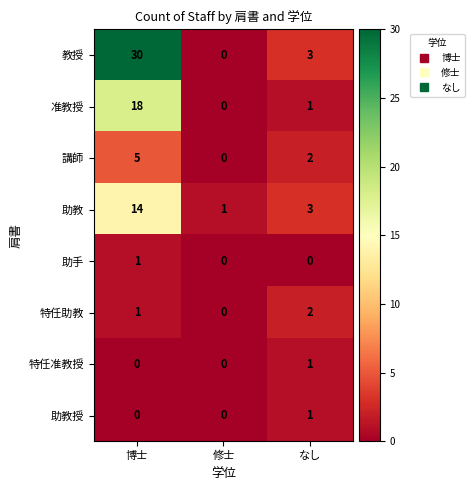

What is the sum of all 教授 values?

33